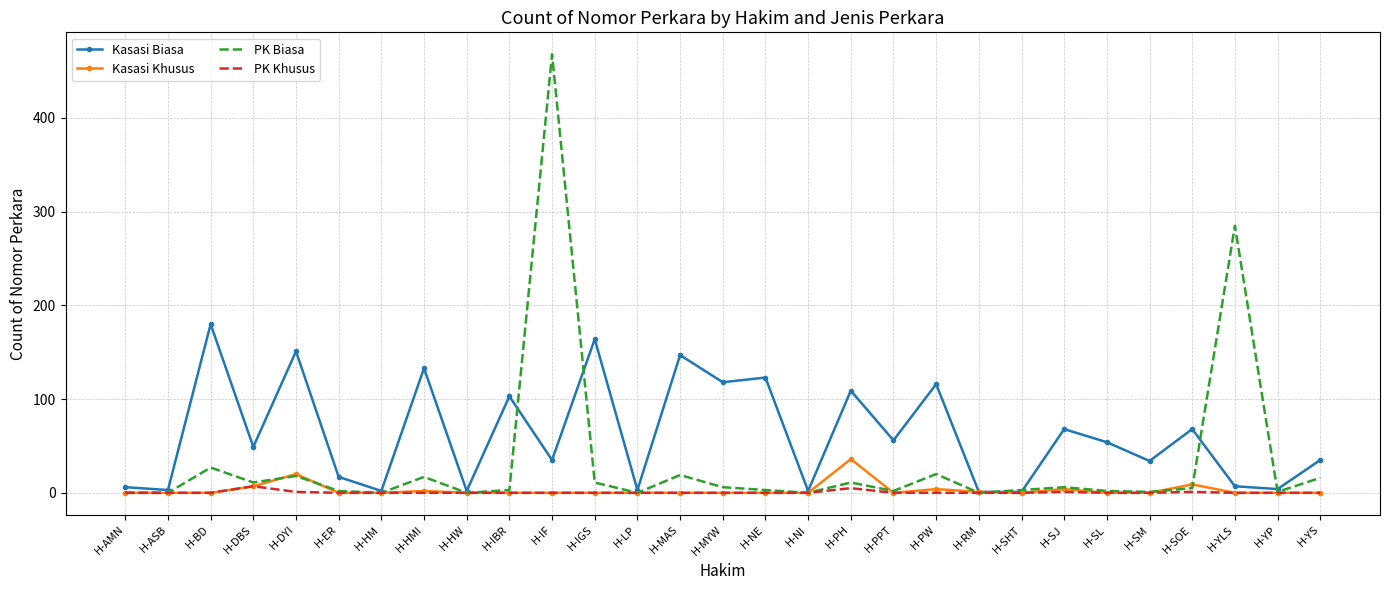

At how many categories does at least one series exceed 167?

3